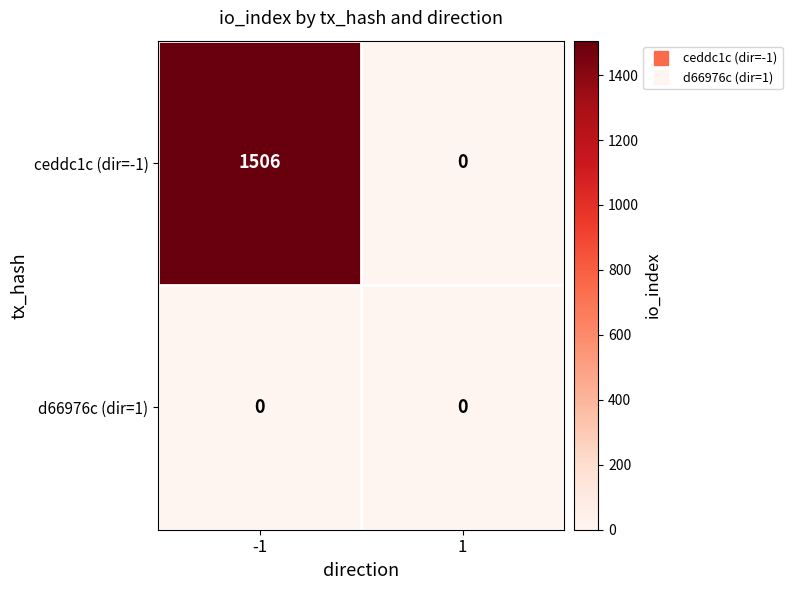

True or false: d66976c (dir=1) has a value of 0 at 1.

True